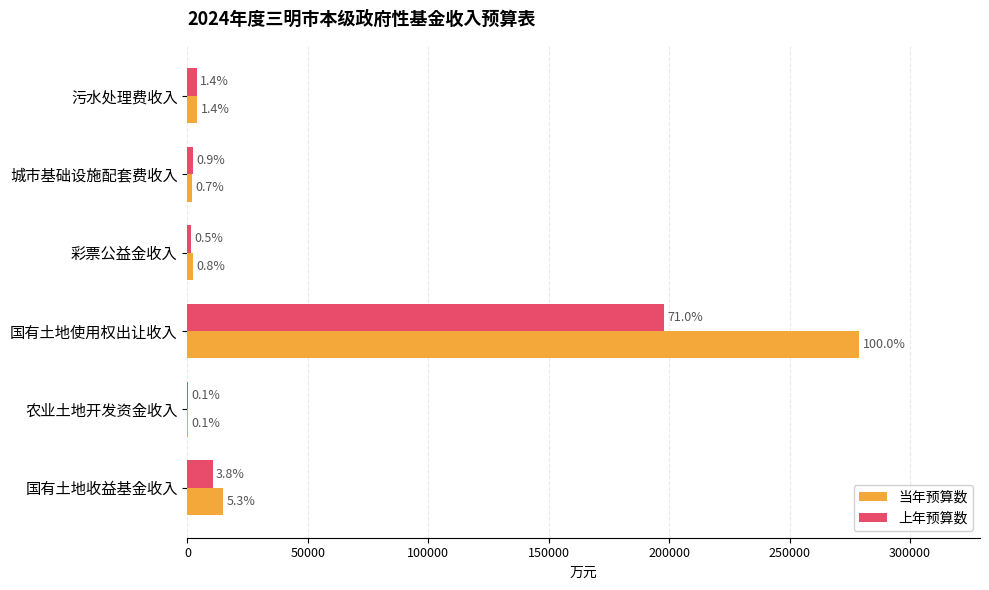

What are all the series names shown in the legend?

当年预算数, 上年预算数